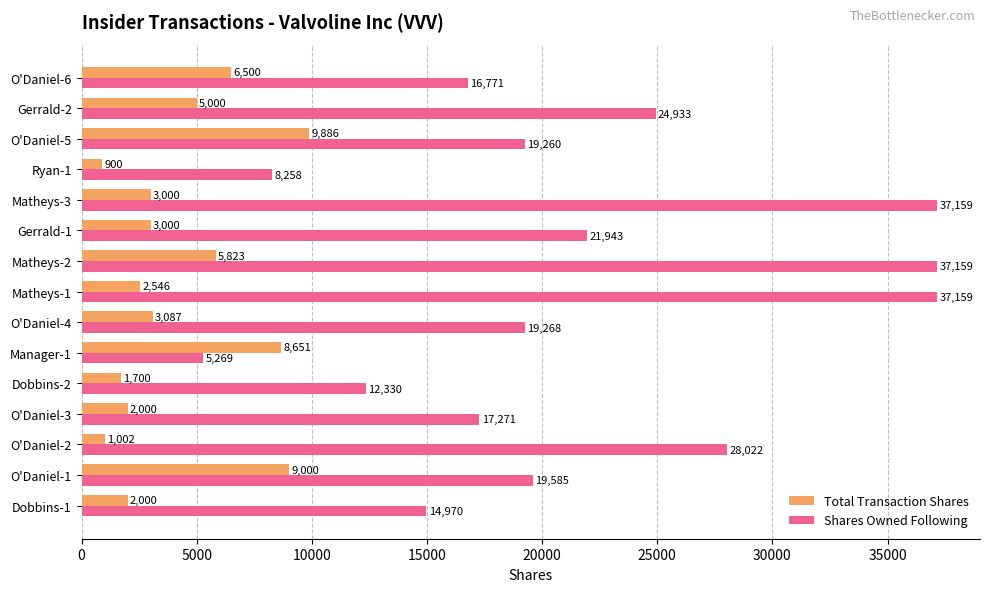

What is the average value of the Shares Owned Following series?

21290